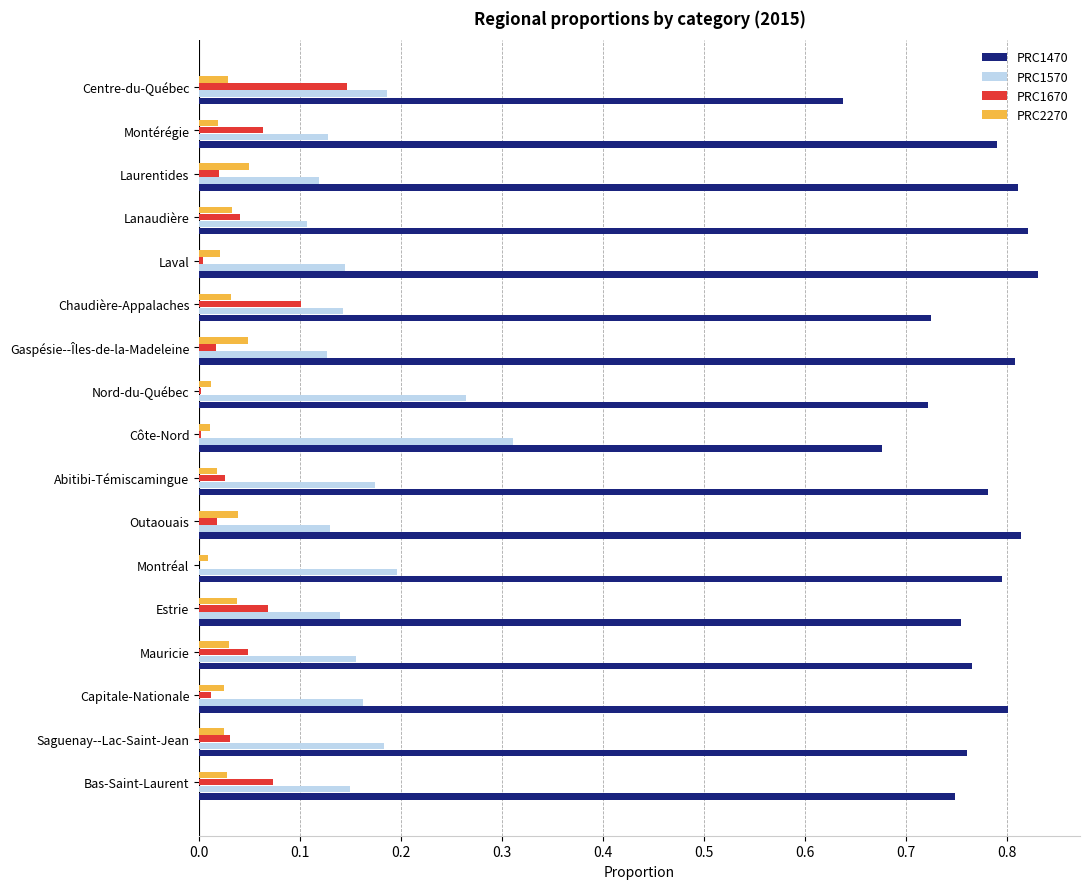

How many series are shown in this chart?

4